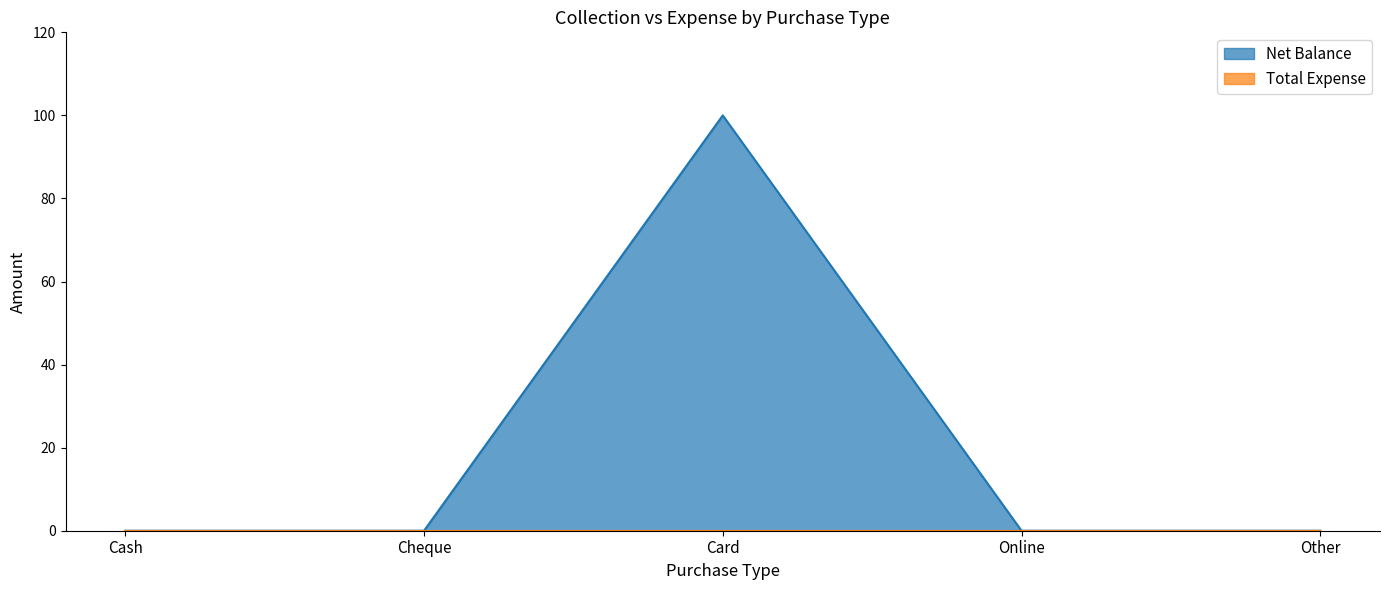

Does the chart display data point markers on the line(s)?

No